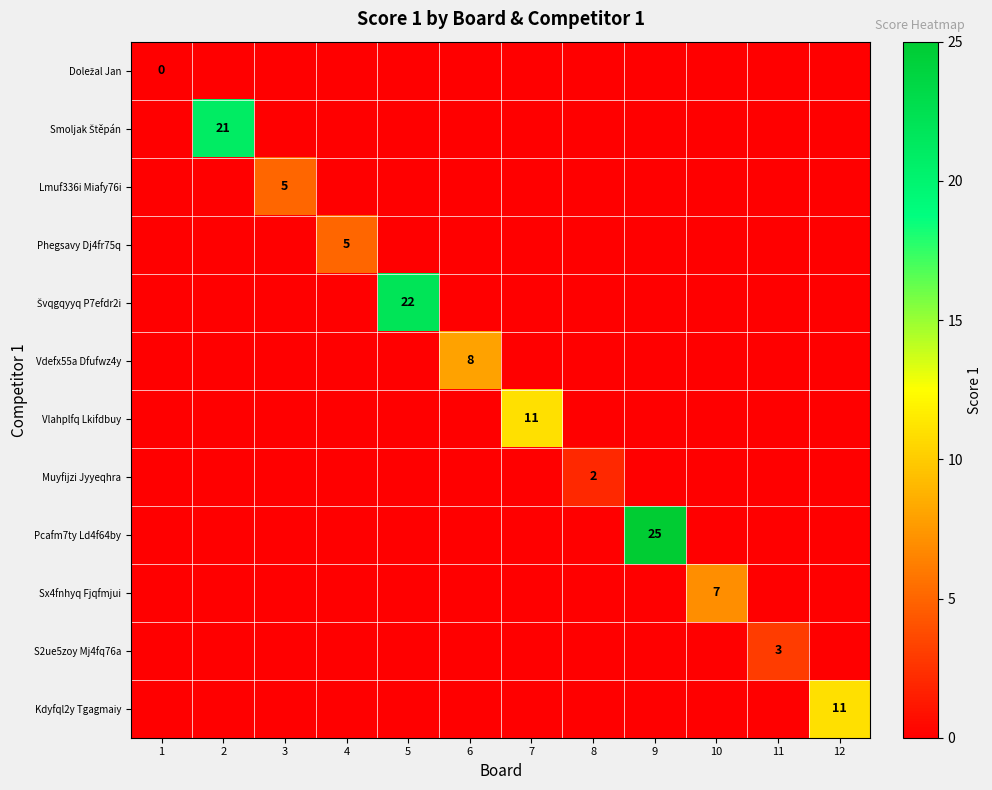

The Kdyfql2y Tgagmaiy series shows 0 at 5. True or false?

True